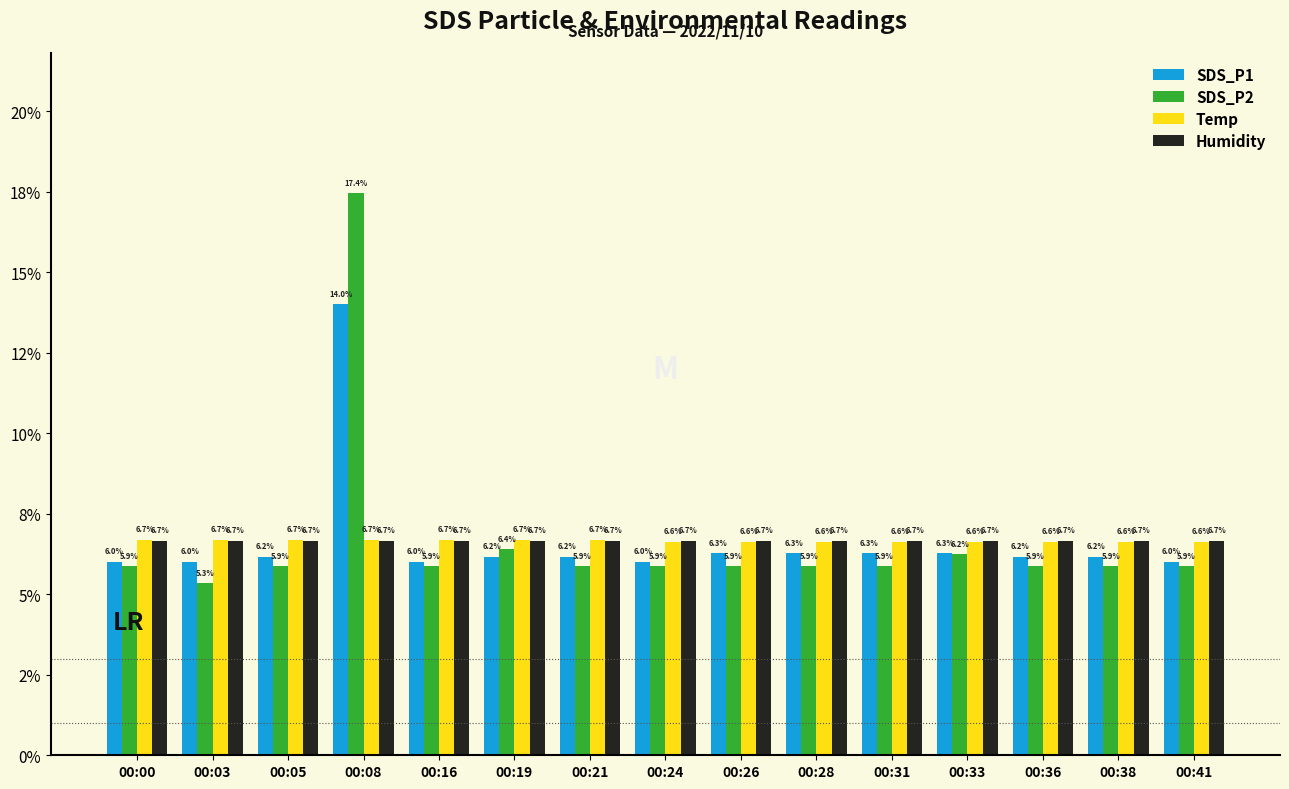

Which series has the largest range (max minus min)?

SDS_P2